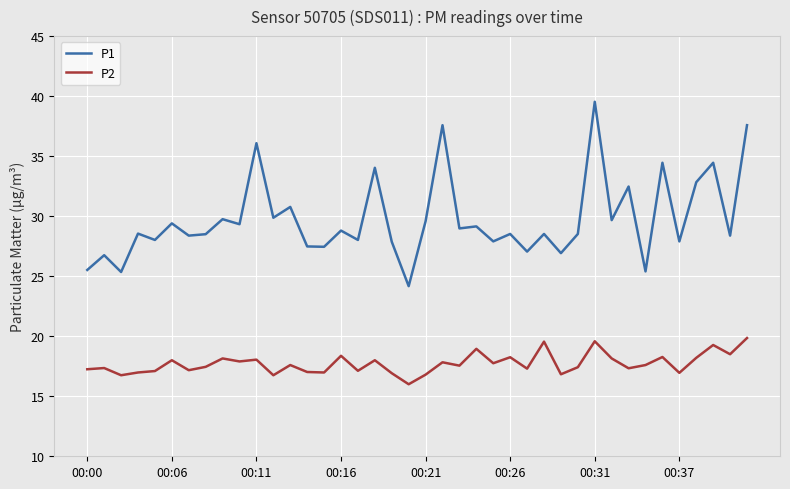

Which series has the largest range (max minus min)?

P1